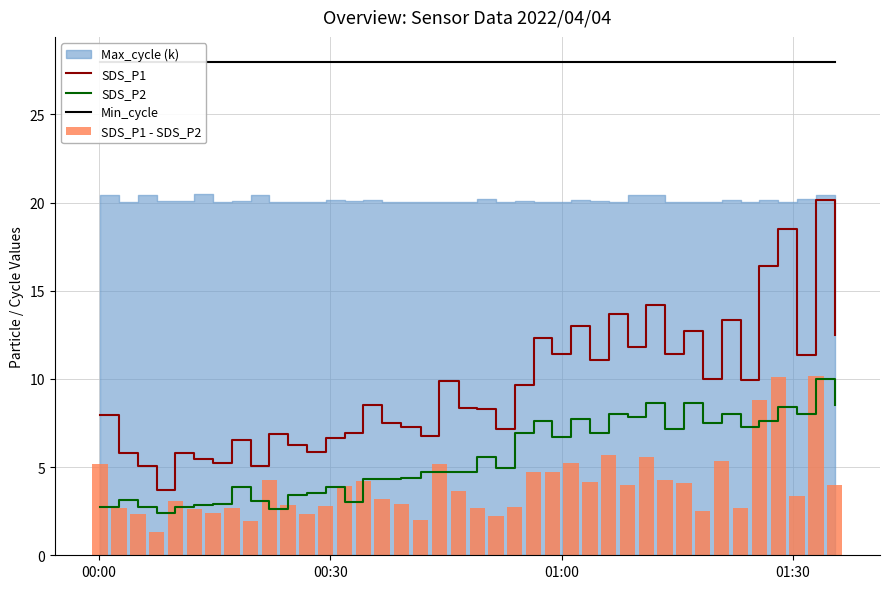

True or false: SDS_P1 and SDS_P2 intersect in this chart.

False